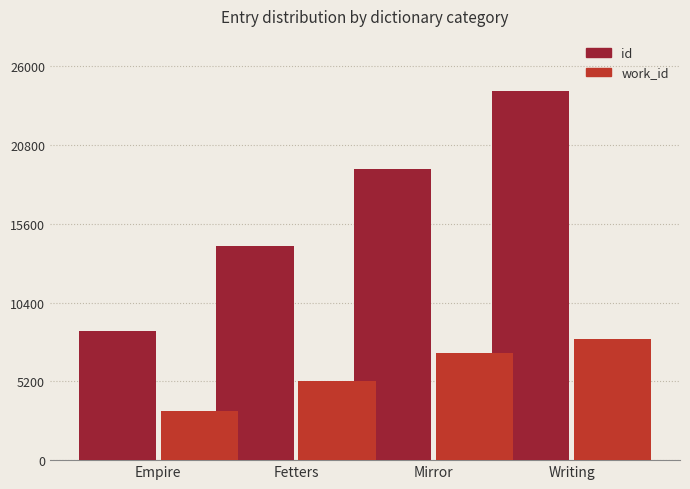

Read the id value at Fetters.

14145